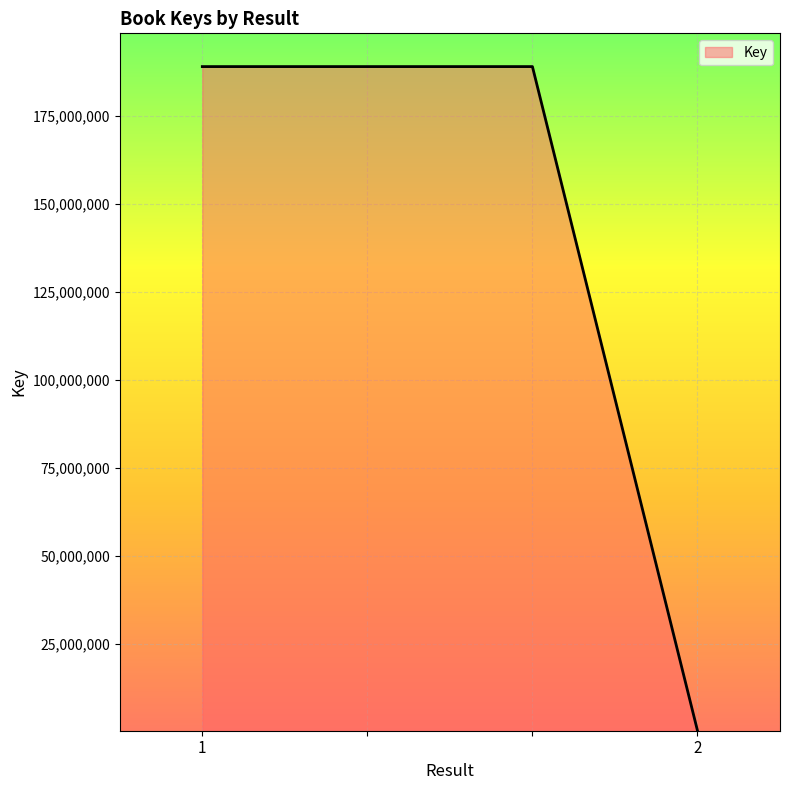

What is the maximum value shown in the chart?

189055510